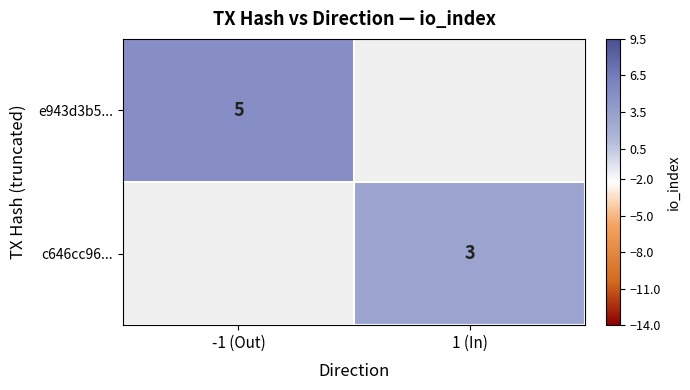

Is the value of c646cc96... at 1 (In) greater than the value of e943d3b5... at -1 (Out)?

No